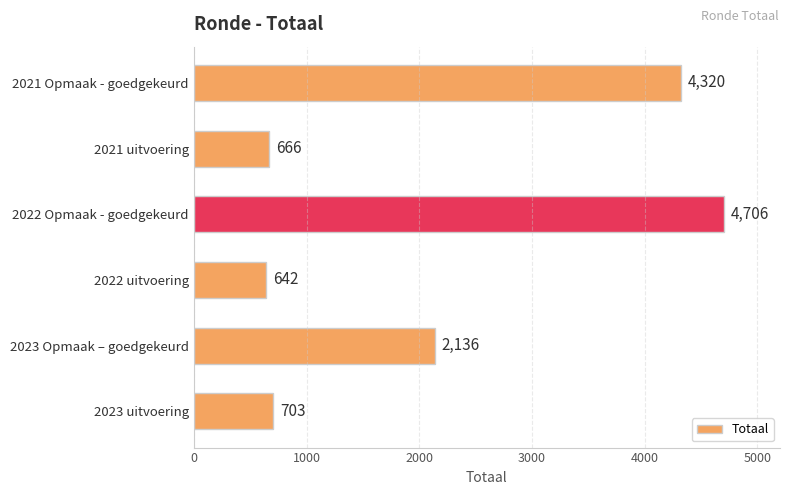

Rank the categories by value from lowest to highest.

2022 uitvoering, 2021 uitvoering, 2023 uitvoering, 2023 Opmaak – goedgekeurd, 2021 Opmaak - goedgekeurd, 2022 Opmaak - goedgekeurd